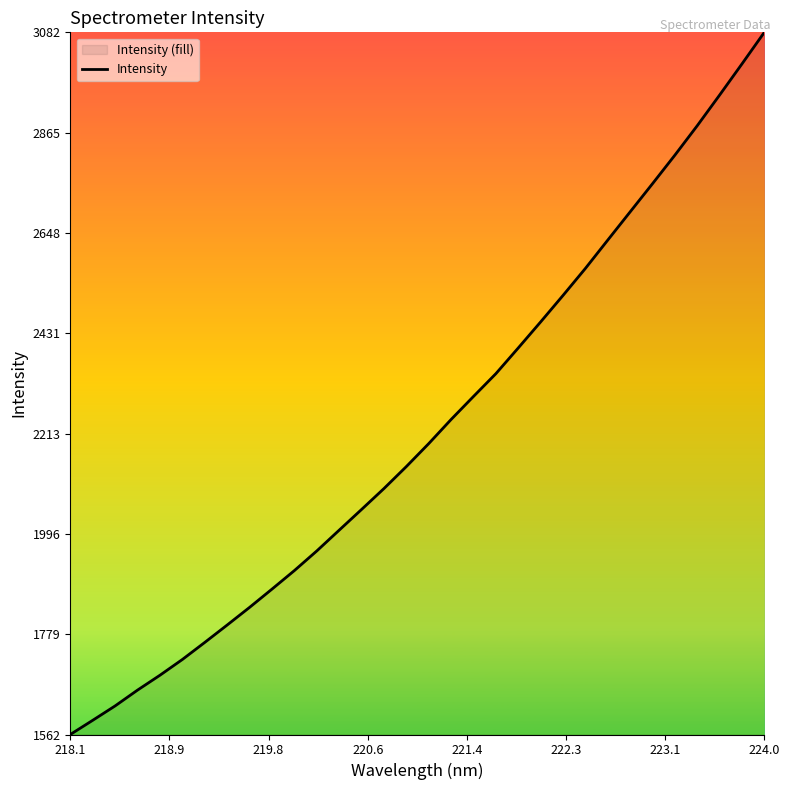

At which category does the chart reach its minimum across all series?

218.1